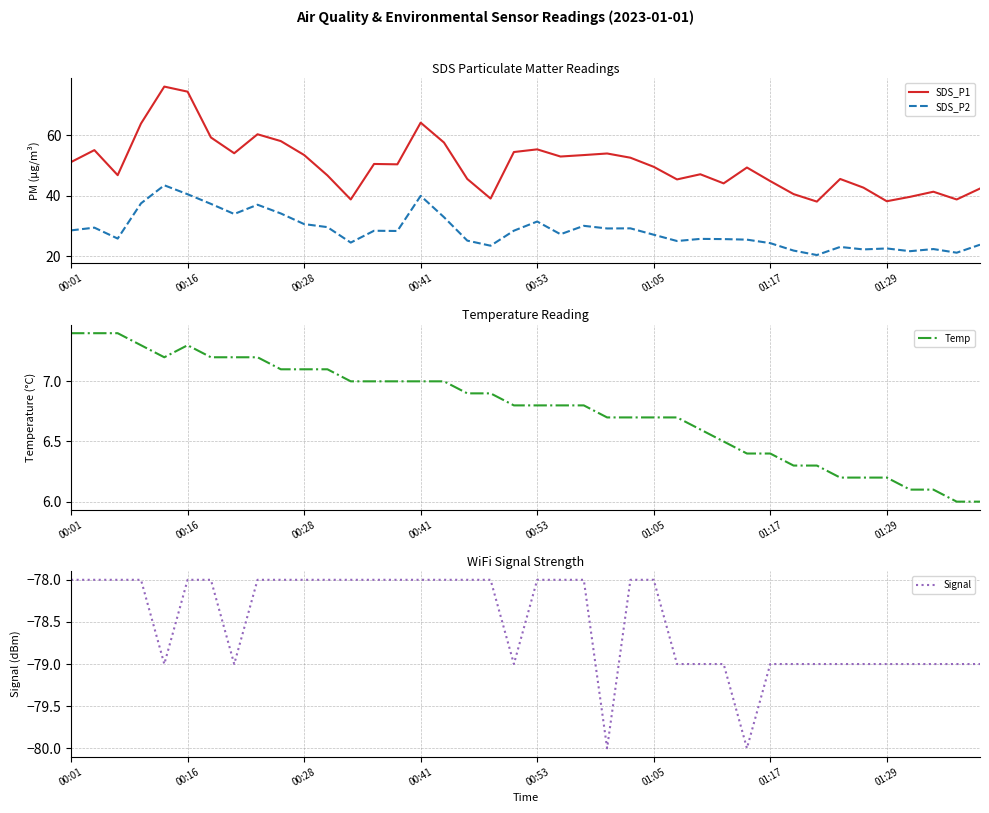

True or false: SDS_P1 and SDS_P2 cross at least once.

False